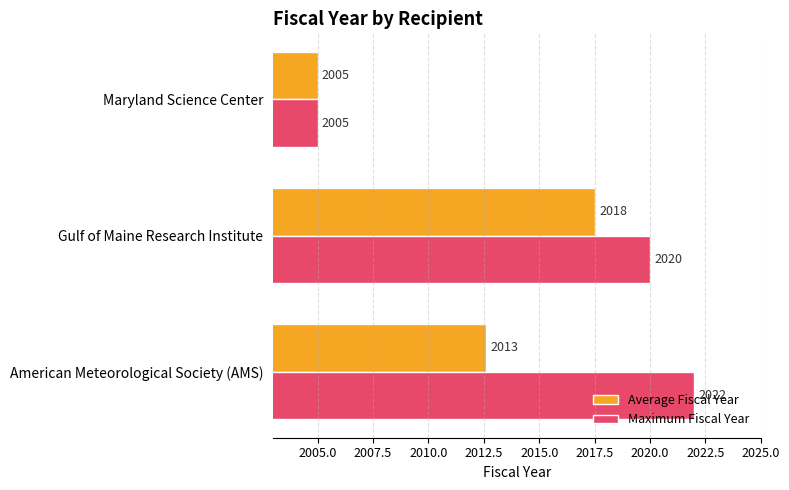

At which category is the sum across all series the highest?

Gulf of Maine Research Institute